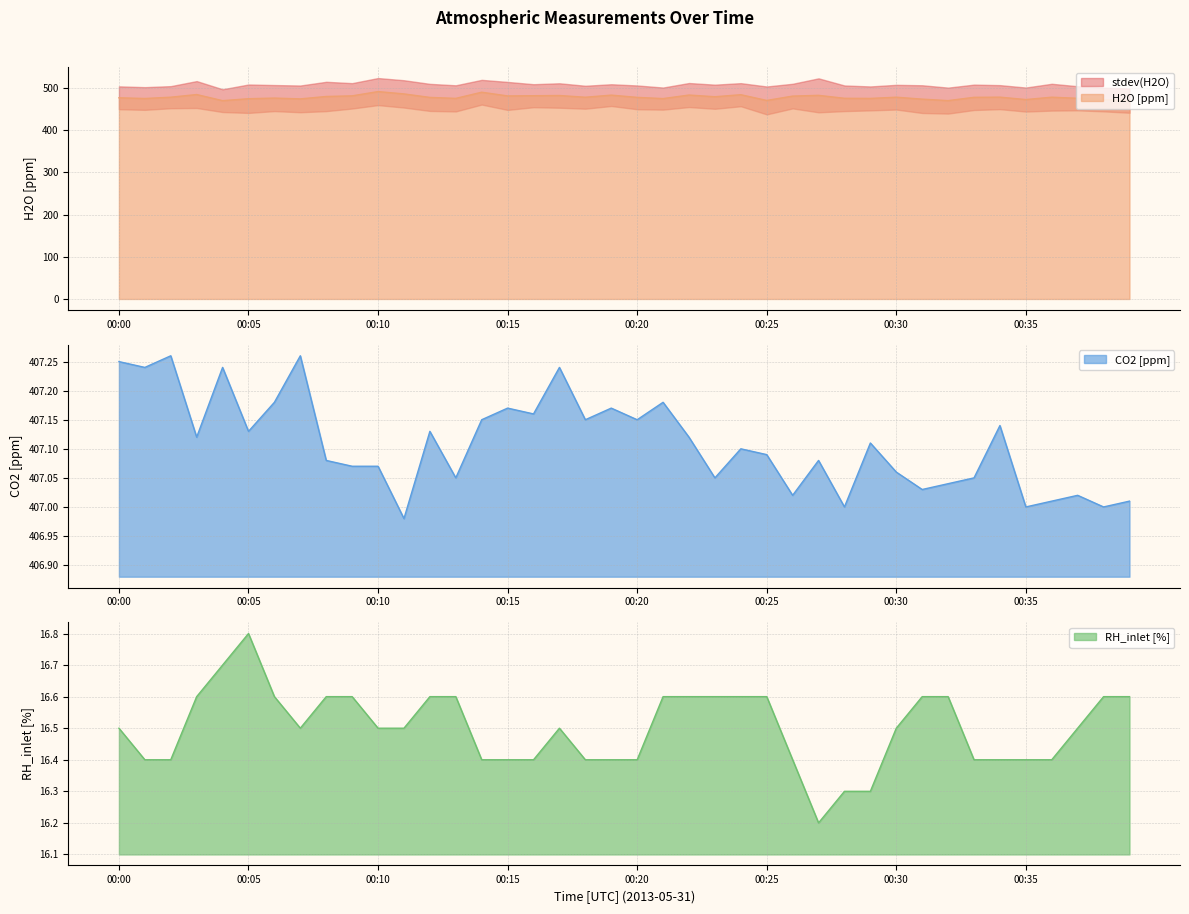

At how many categories does at least one series exceed 38?

40